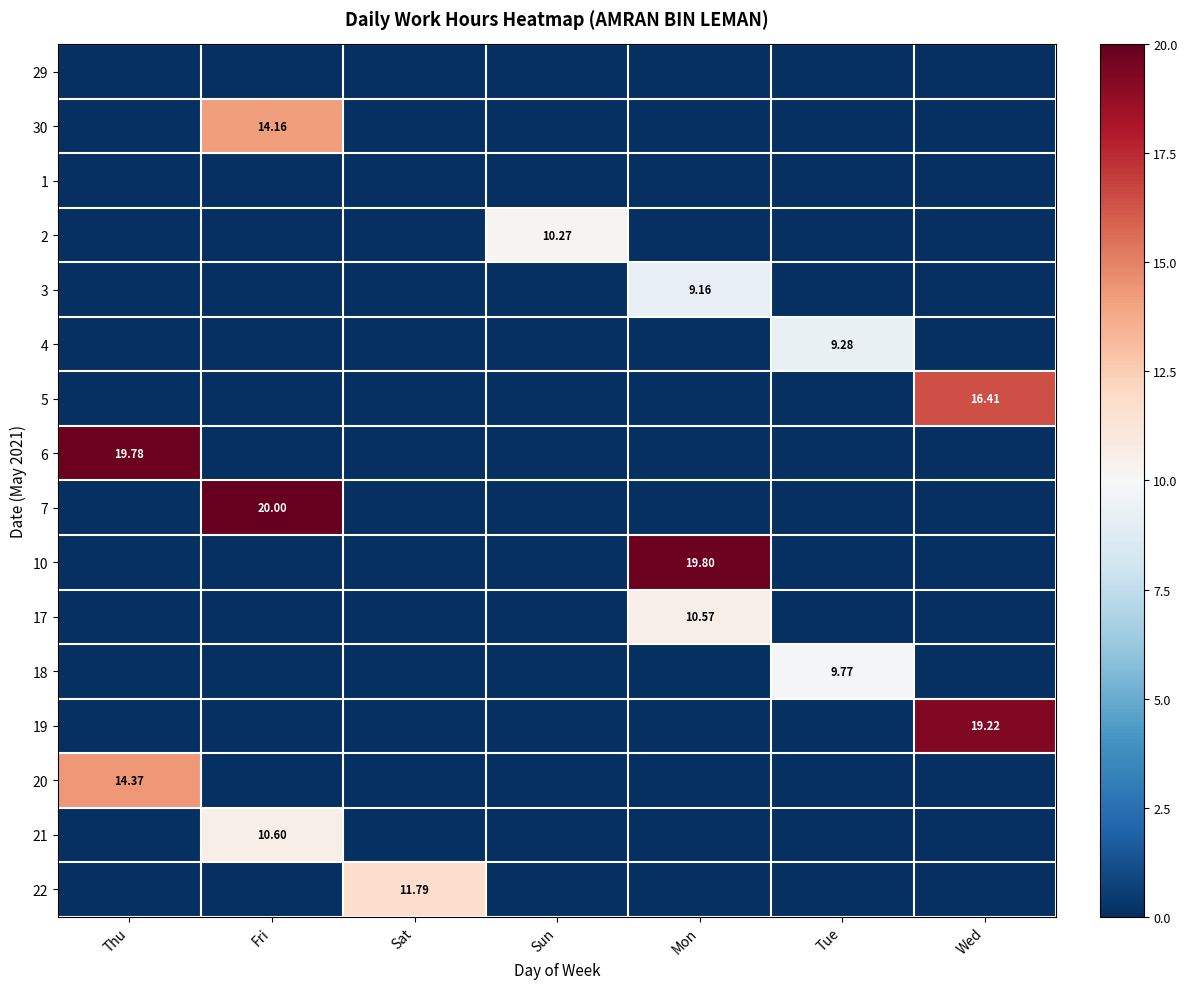

The value of 7 at Mon is 13.2. True or false?

False